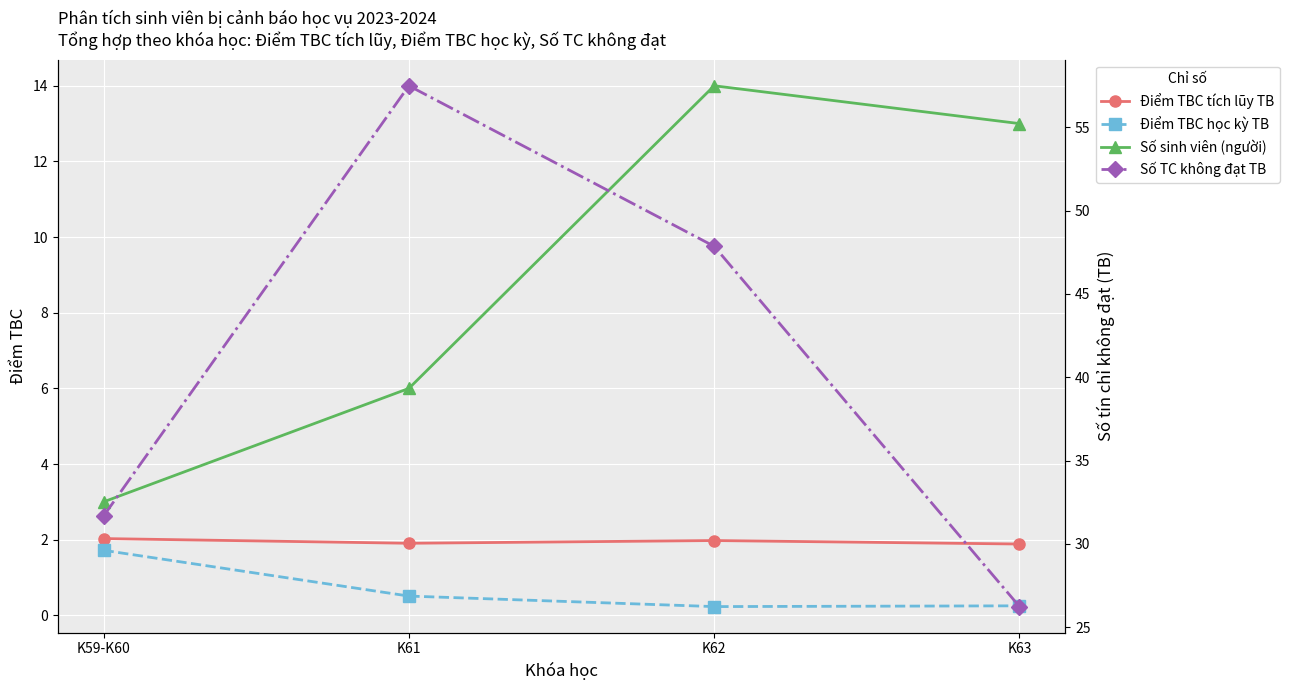

How many lines are shown in the chart?

4